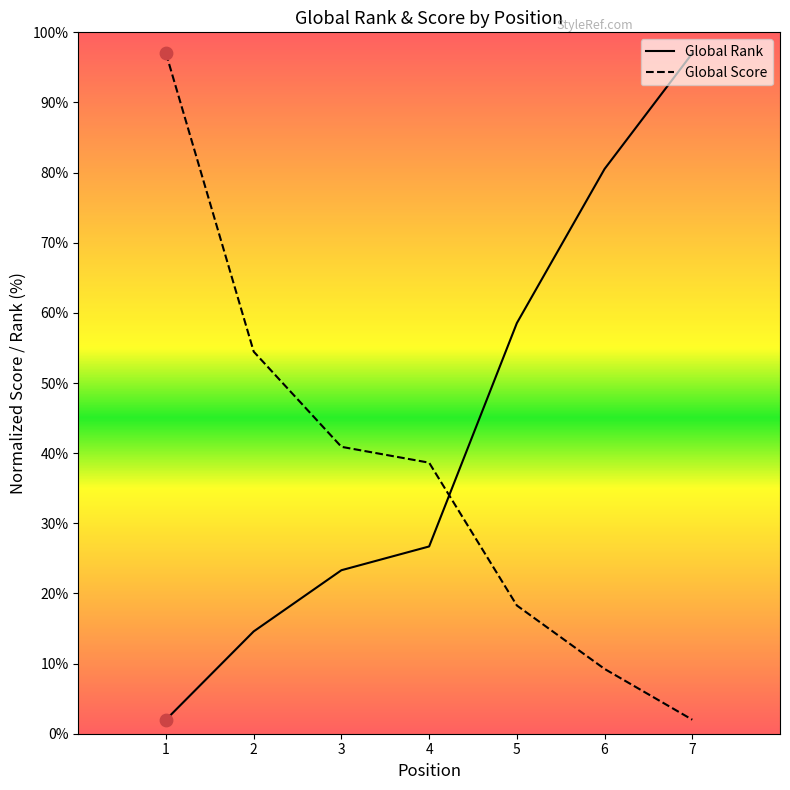

Which series has the largest total across all categories?

Global Rank